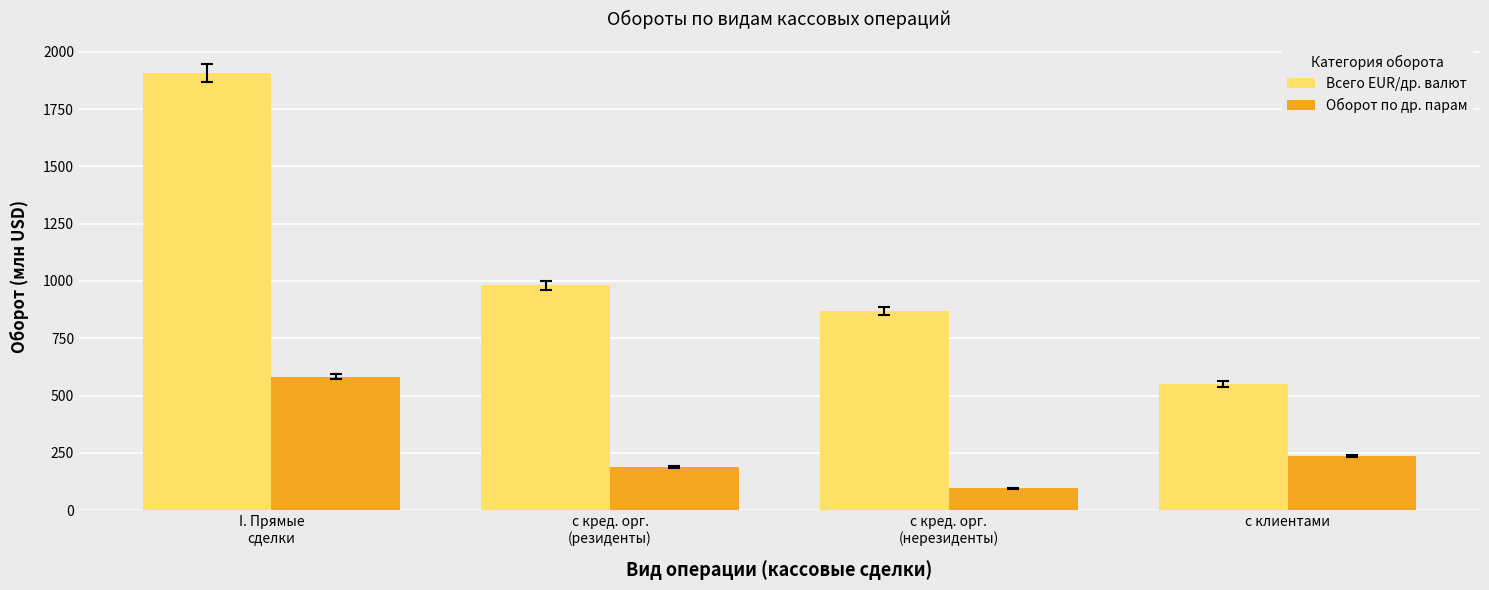

What value does the Оборот по др. парам series have at с кред. орг.
(нерезиденты)?

95.5